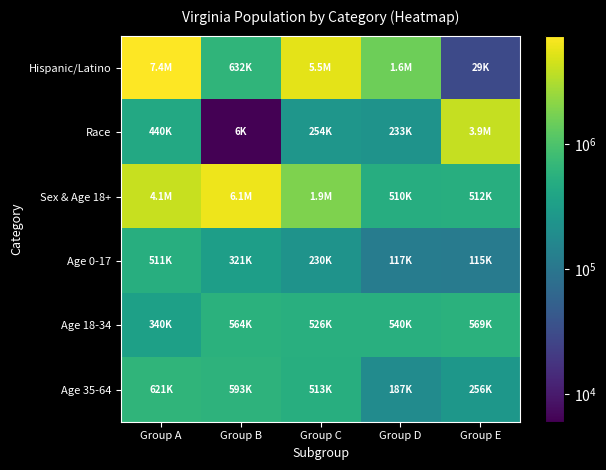

Which has a higher value, Group E or Group D?

Group D